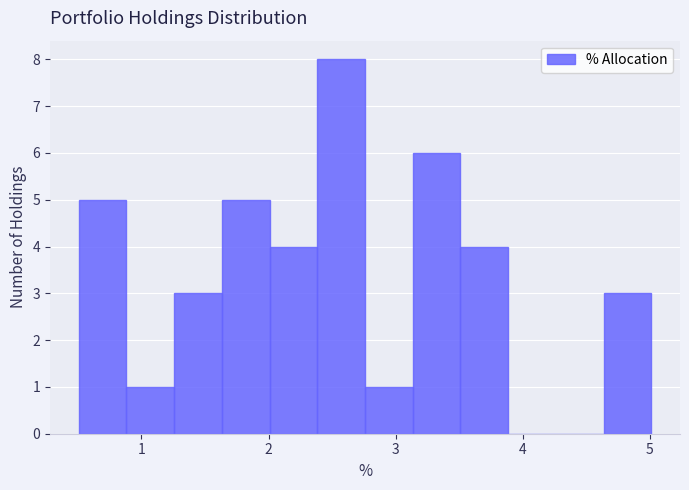

Around what value on the x-axis is the tallest bar? Give the approximate position of its centre, as read against the axis.

2.6